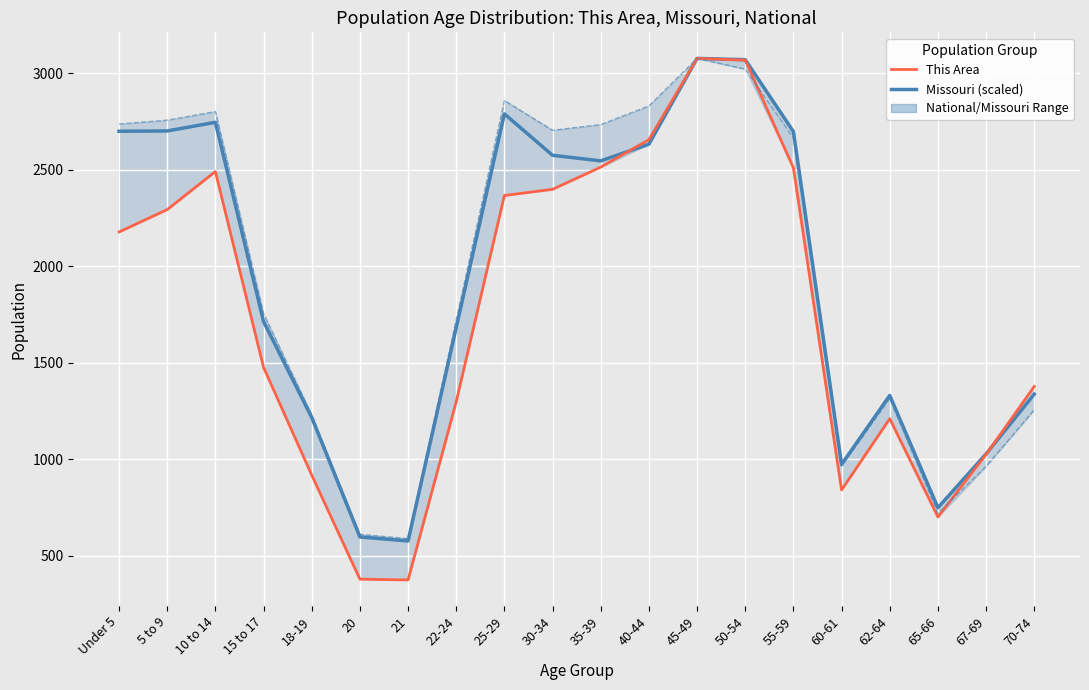

Read the This Area value at 40-44.

2656.0